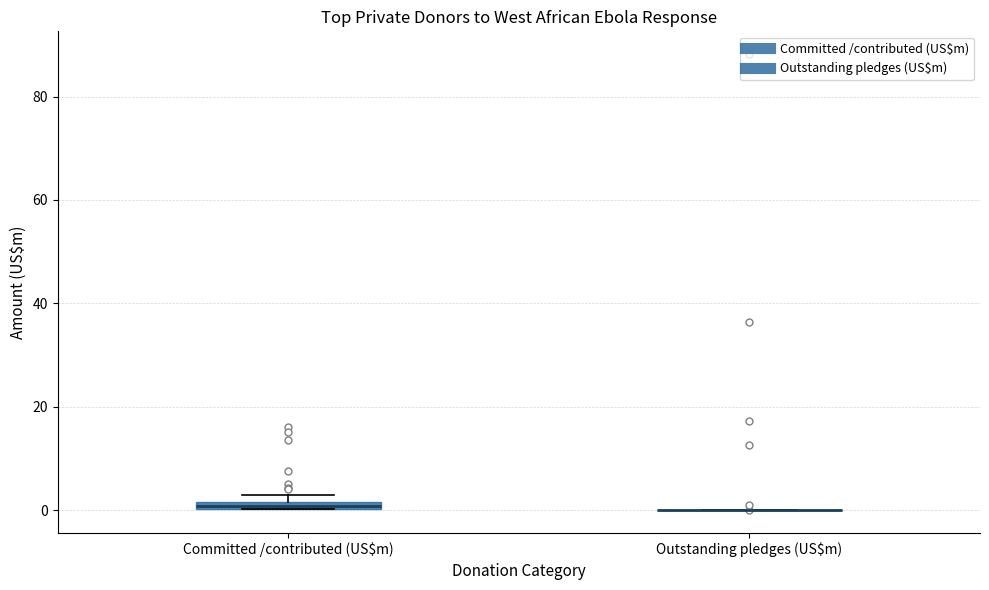

Where is the upper edge of the box for Committed /contributed (US$m) on the y-axis? The values are not printed on the chart, so give them approximately, as read against the axis.

2